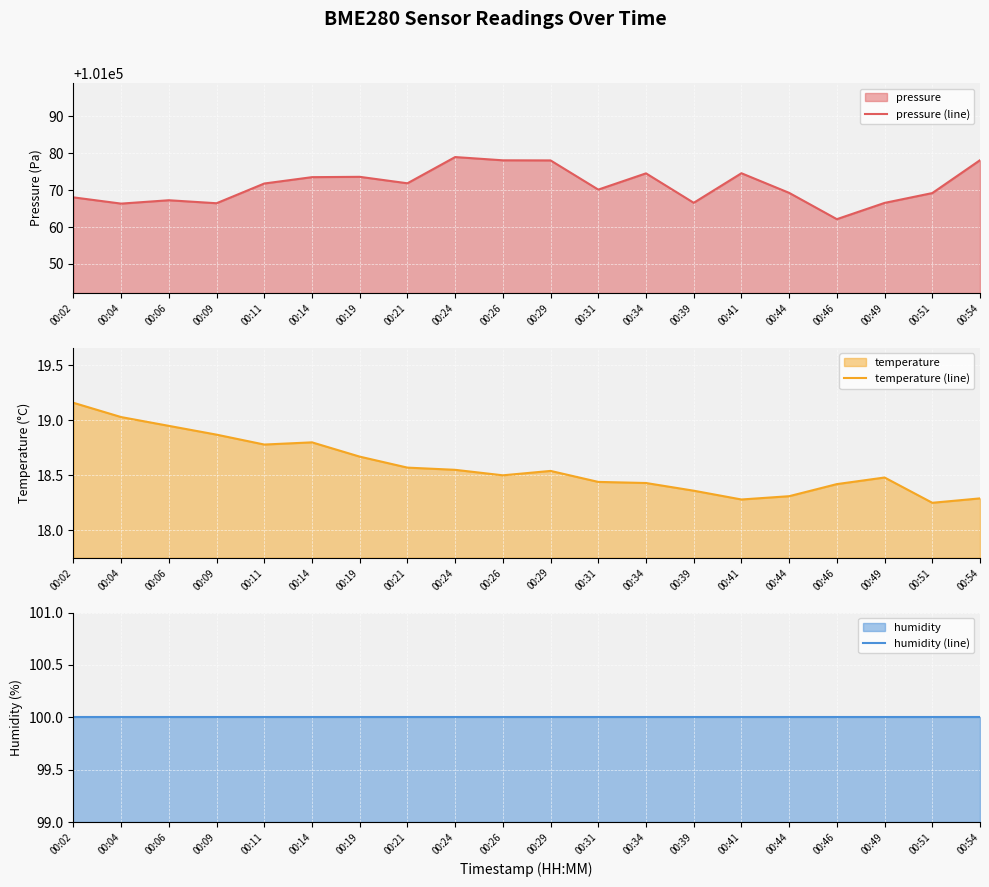

Is it true that pressure (line) equals 101069.2 at 00:51?

True